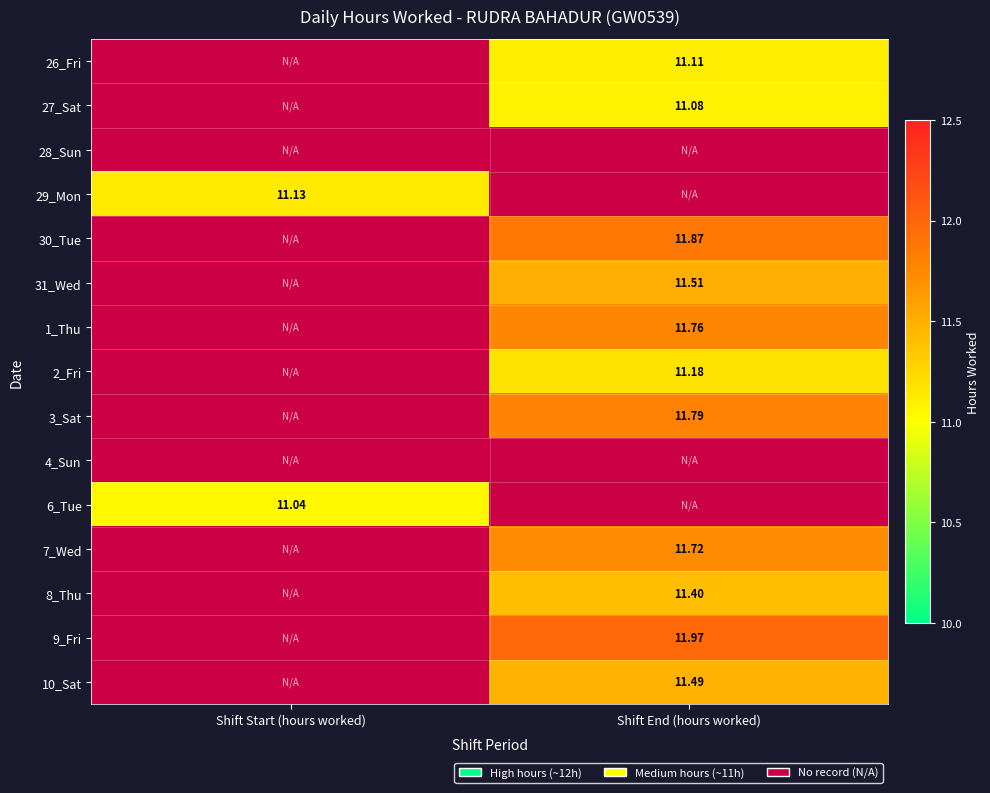

At which category does the chart reach its peak across all series?

Shift End (hours worked)